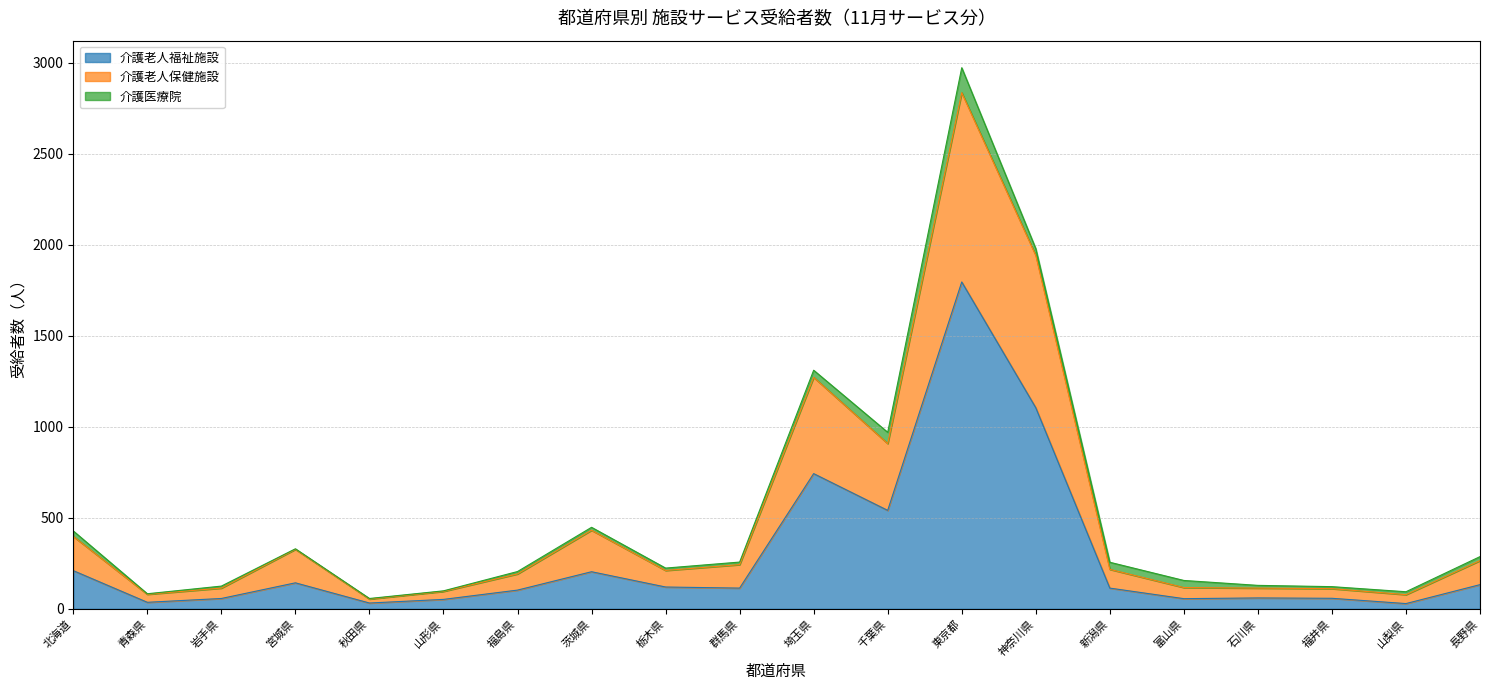

True or false: 介護老人福祉施設 has a value of 114 at 新潟県.

True